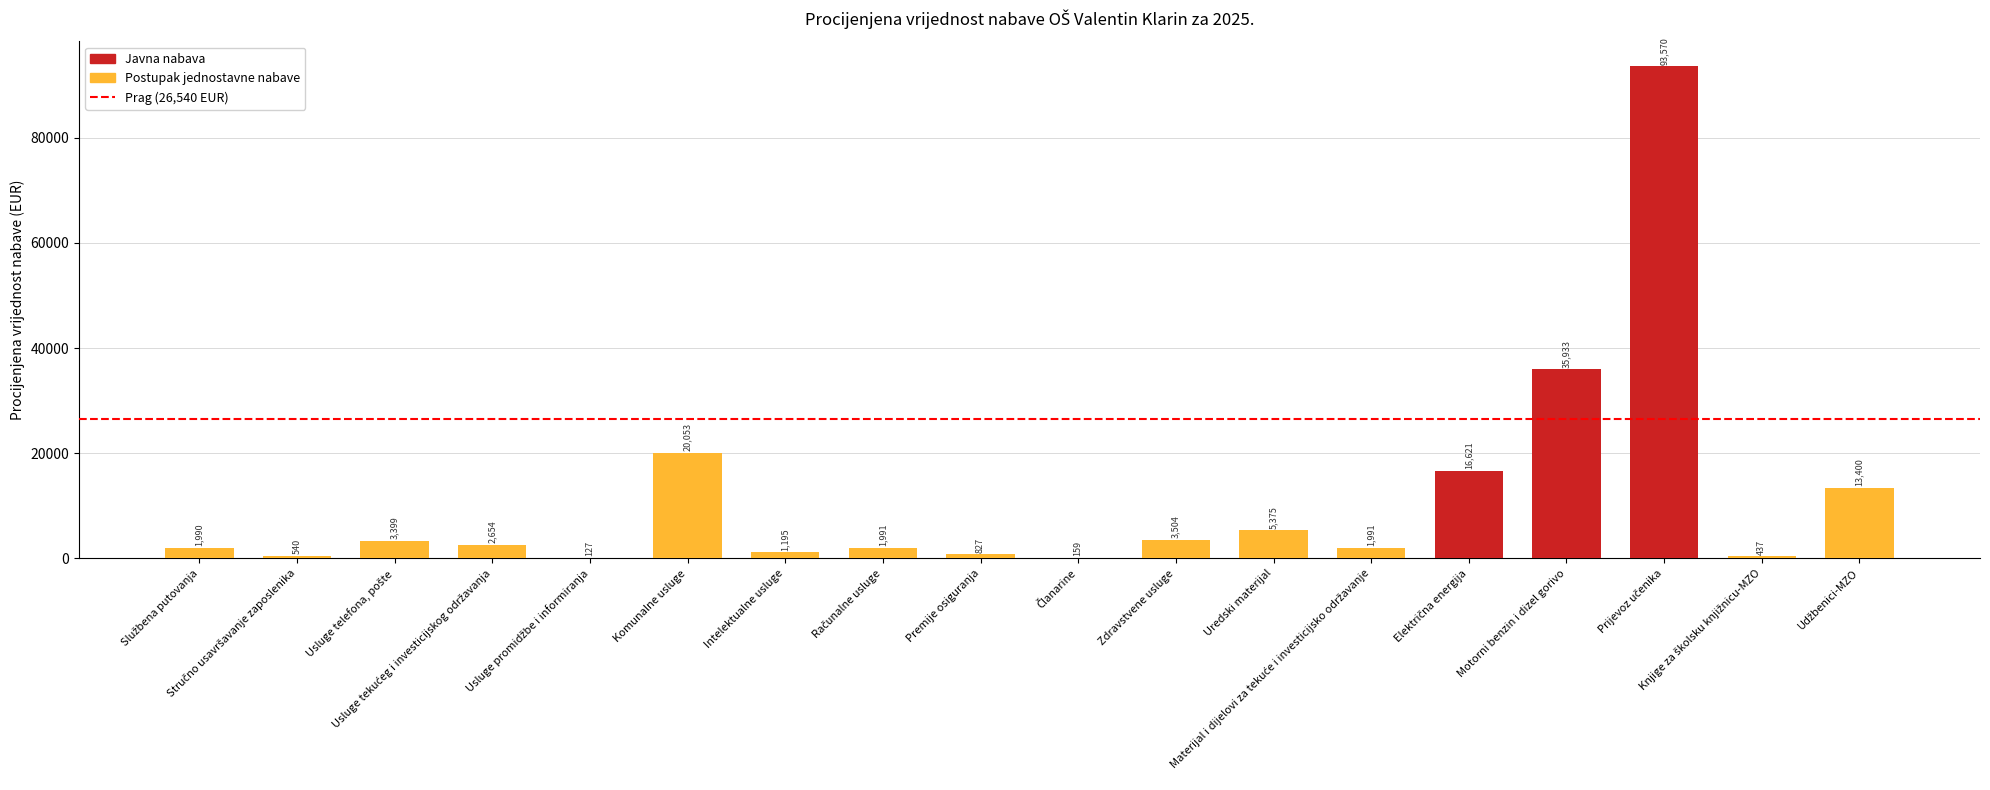

What is the maximum value shown in the chart?

93569.6